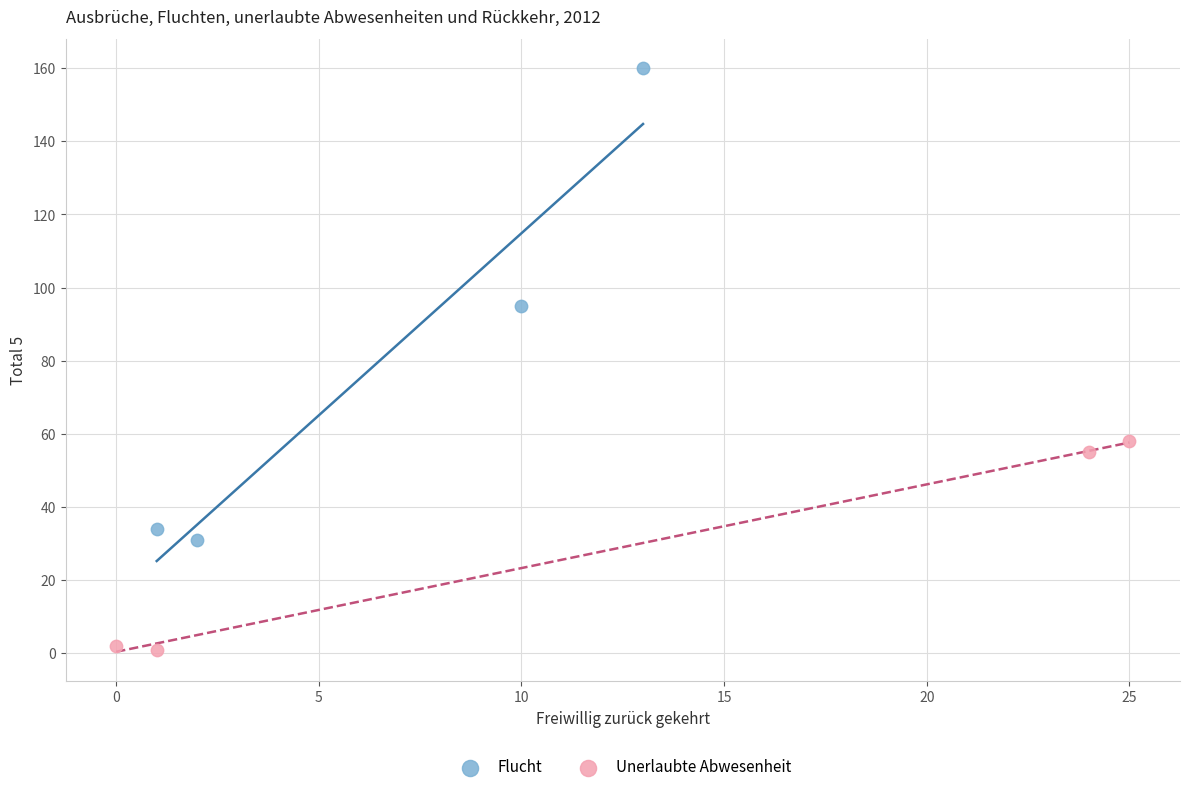

What are all the series names shown in the legend?

Flucht, Unerlaubte Abwesenheit